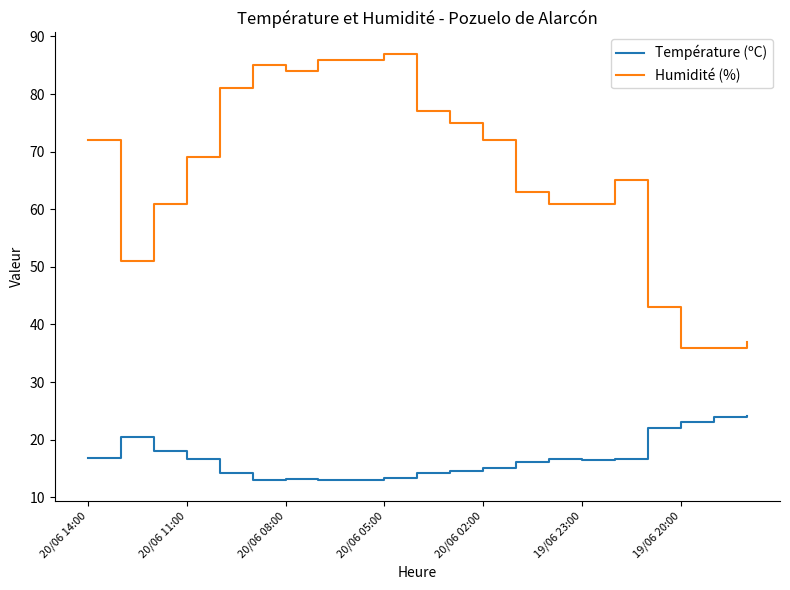

What is the smallest value displayed?

13.0